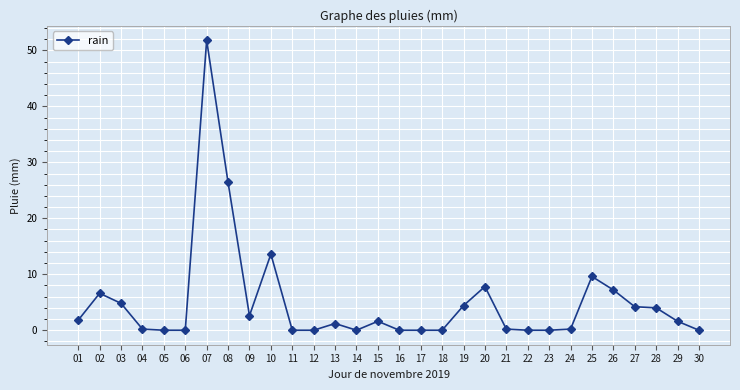

What is the change in value from 08 to 12?

-26.4